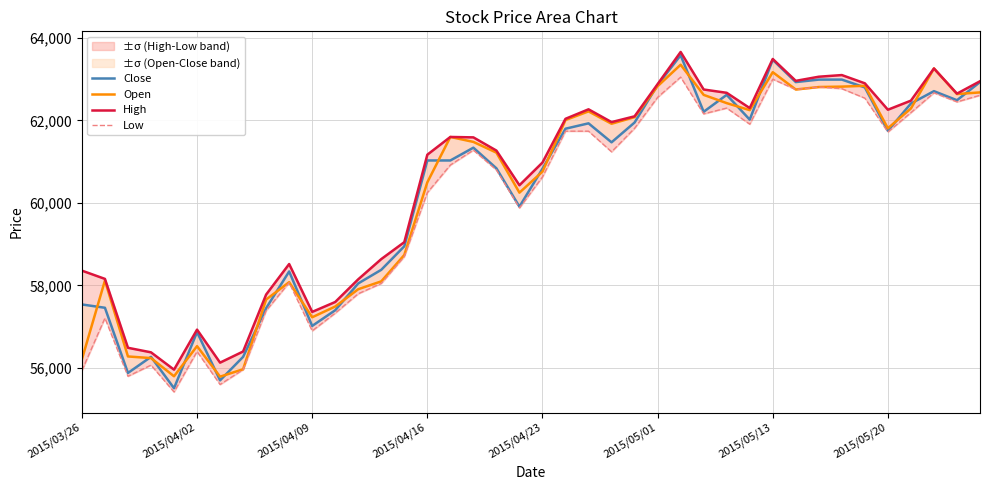

What is the total value across all series at 22?

248160